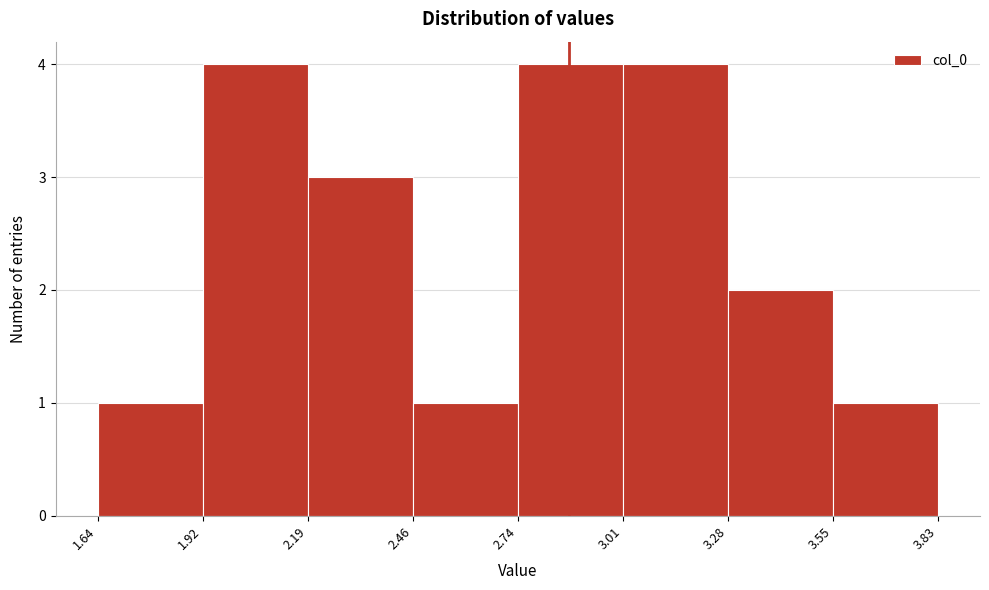

How tall is the bar that spans 1.92 to 2.19 on the x-axis? The values are not printed on the chart, so give them approximately, as read against the axis.

4